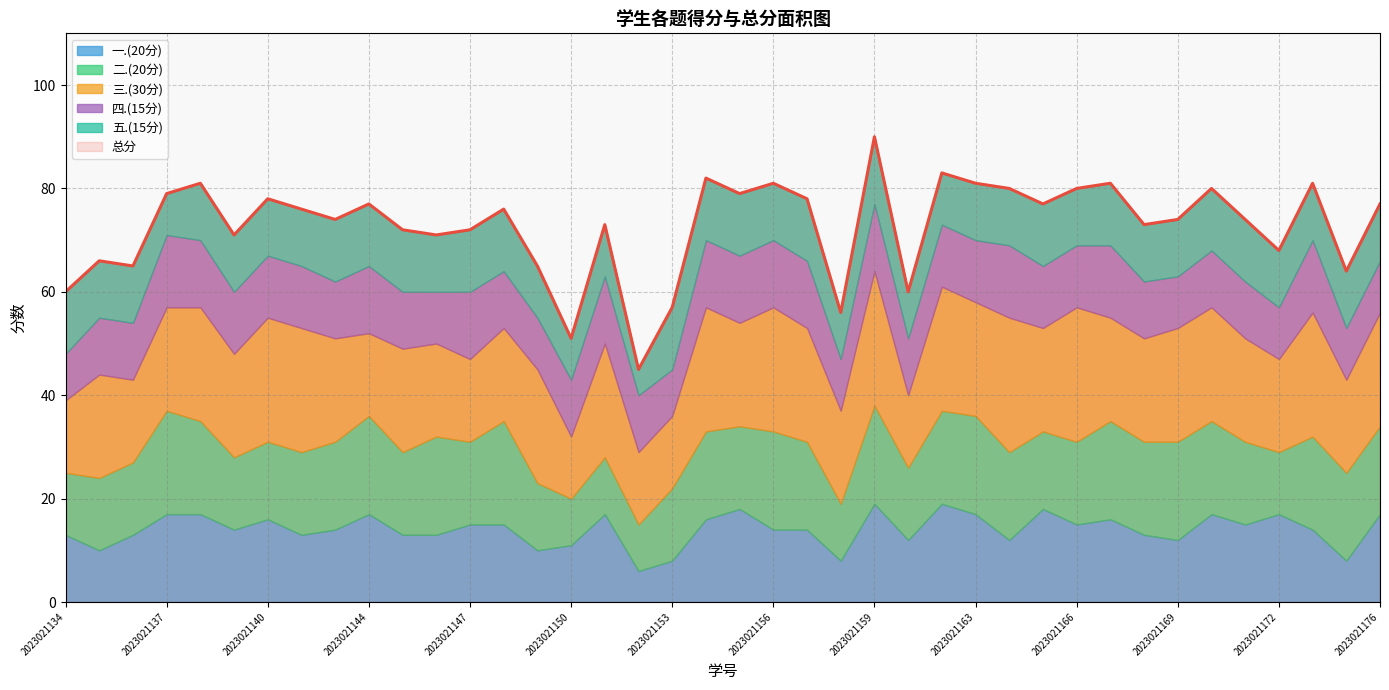

Is it true that 五.(15分) equals 11 at 2023021168?

True